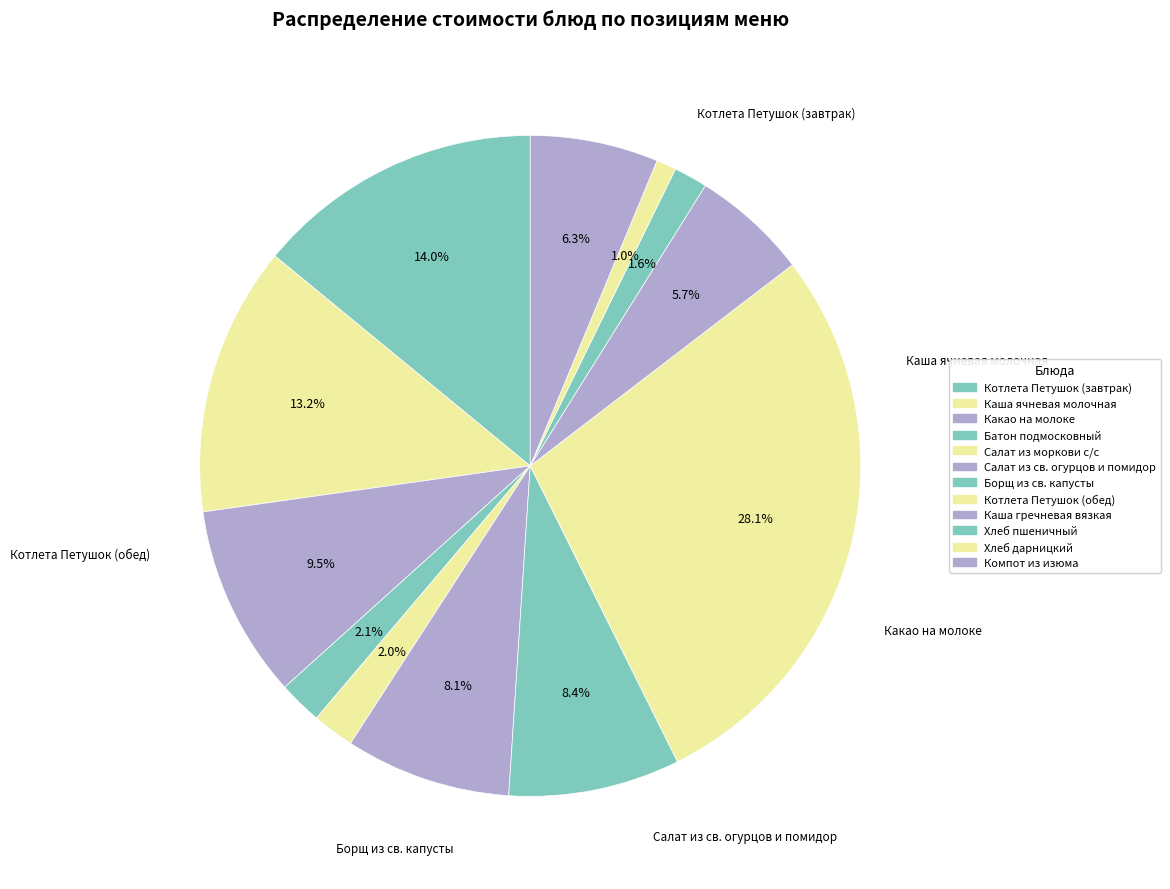

How many slices are in this pie chart?

12